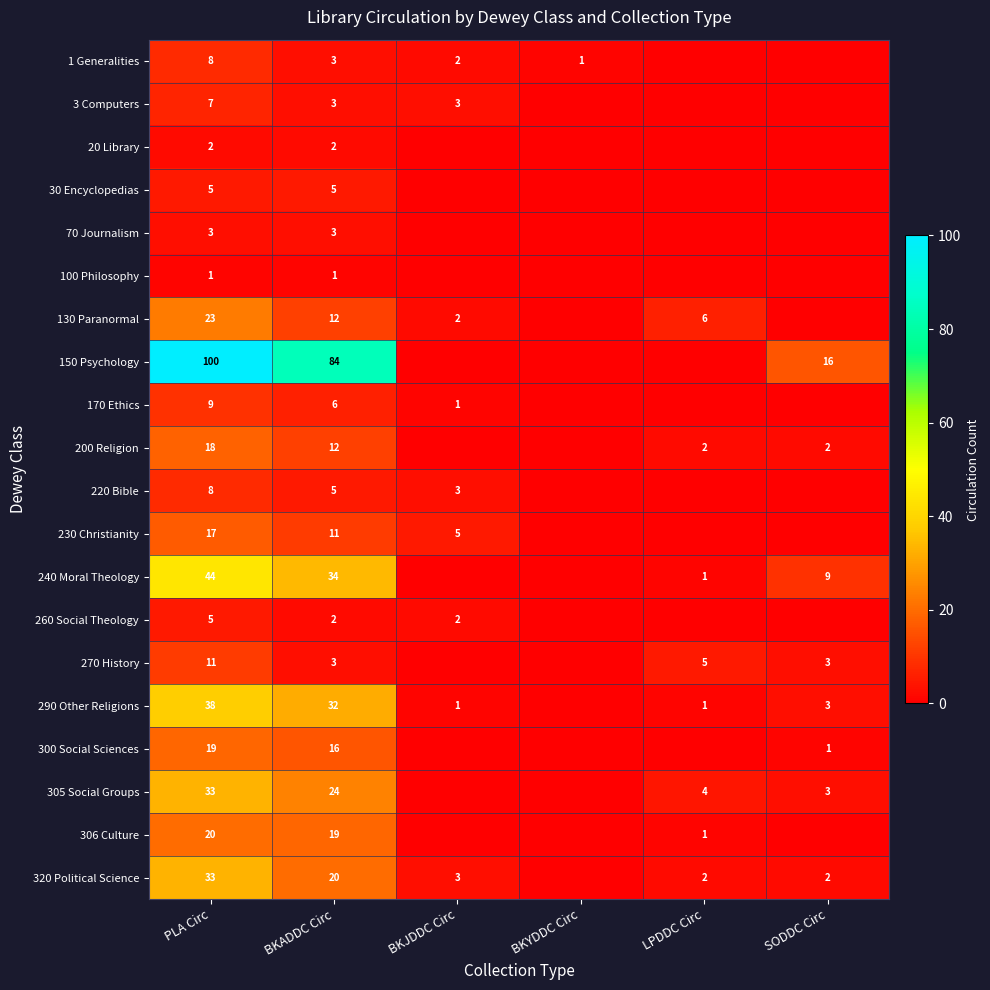

What is the total value across all series at PLA Circ?

404